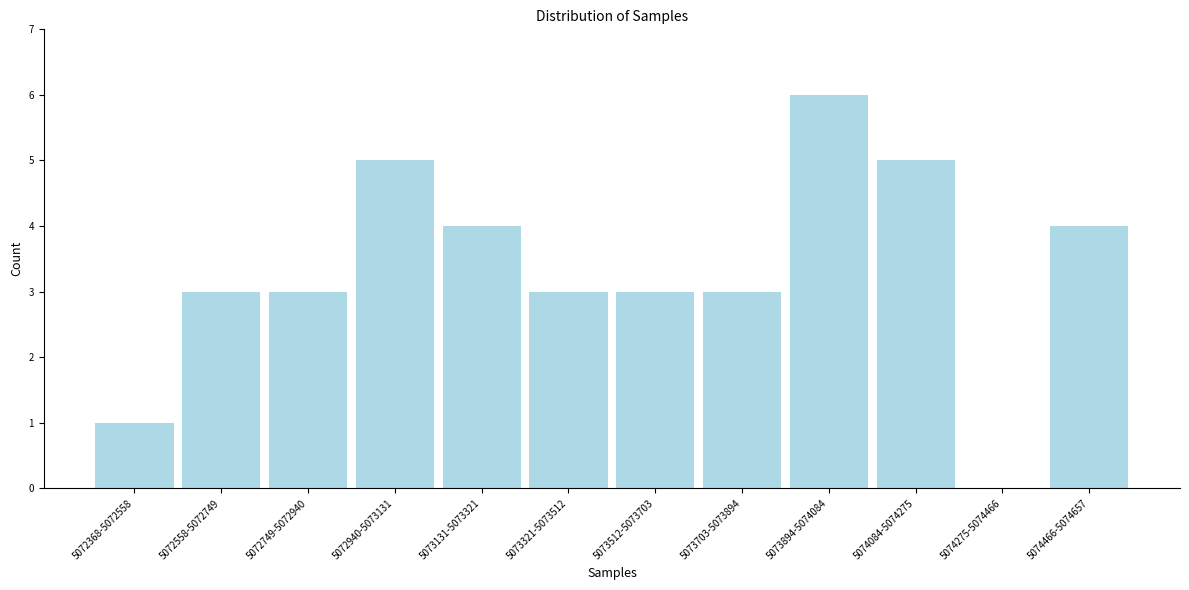

Reading left to right, transcribe all the data shown in this chart.

5072368-5072558=1	5072558-5072749=3	5072749-5072940=3	5072940-5073131=5	5073131-5073321=4	5073321-5073512=3	5073512-5073703=3	5073703-5073894=3	5073894-5074084=6	5074084-5074275=5	5074275-5074466=0	5074466-5074657=4